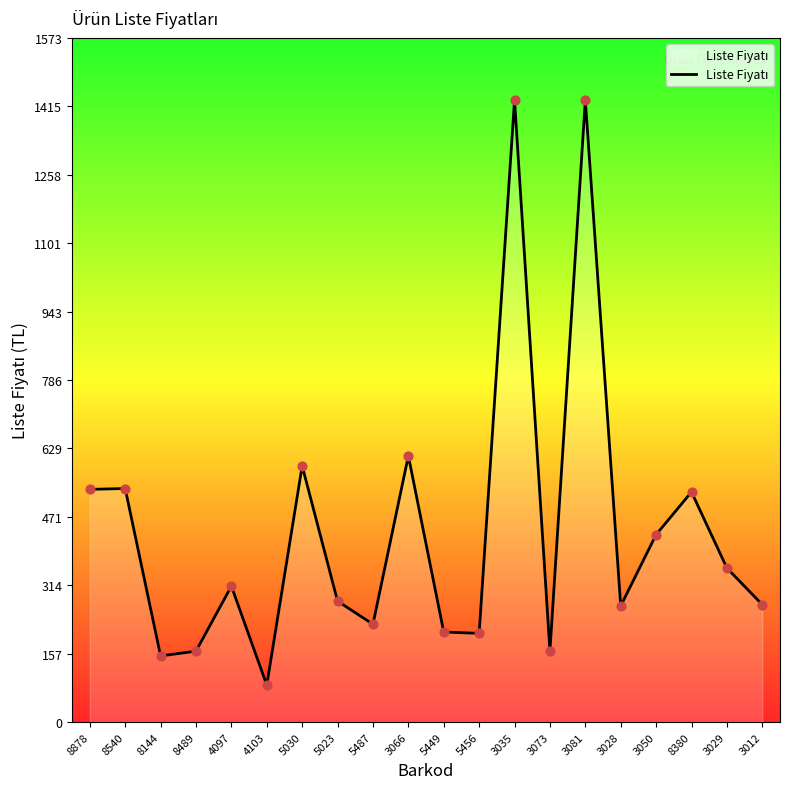

What is the change in value from 8878 to 3066?

+77.0